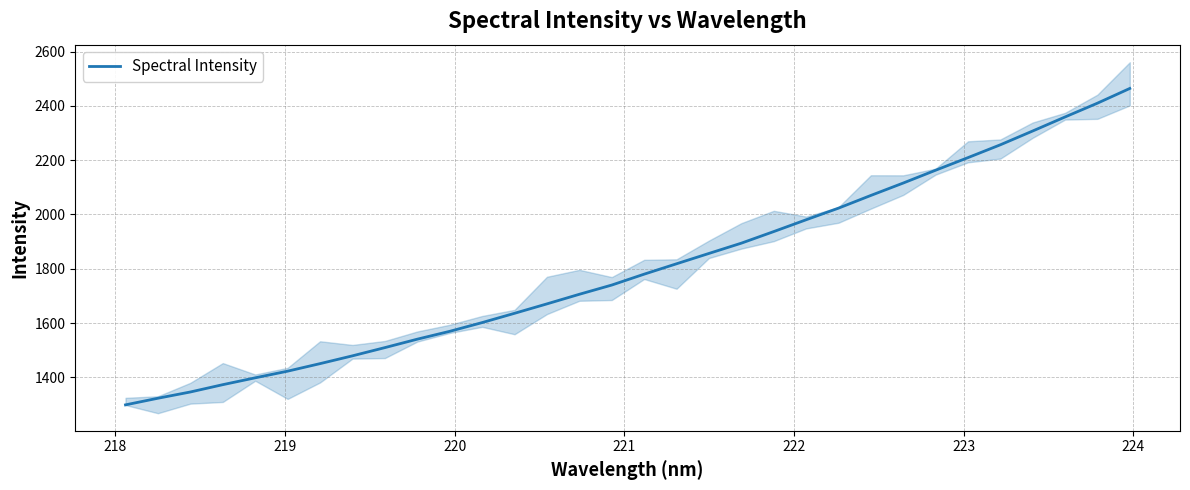

What is the value of the 15th point from the left?

1705.9